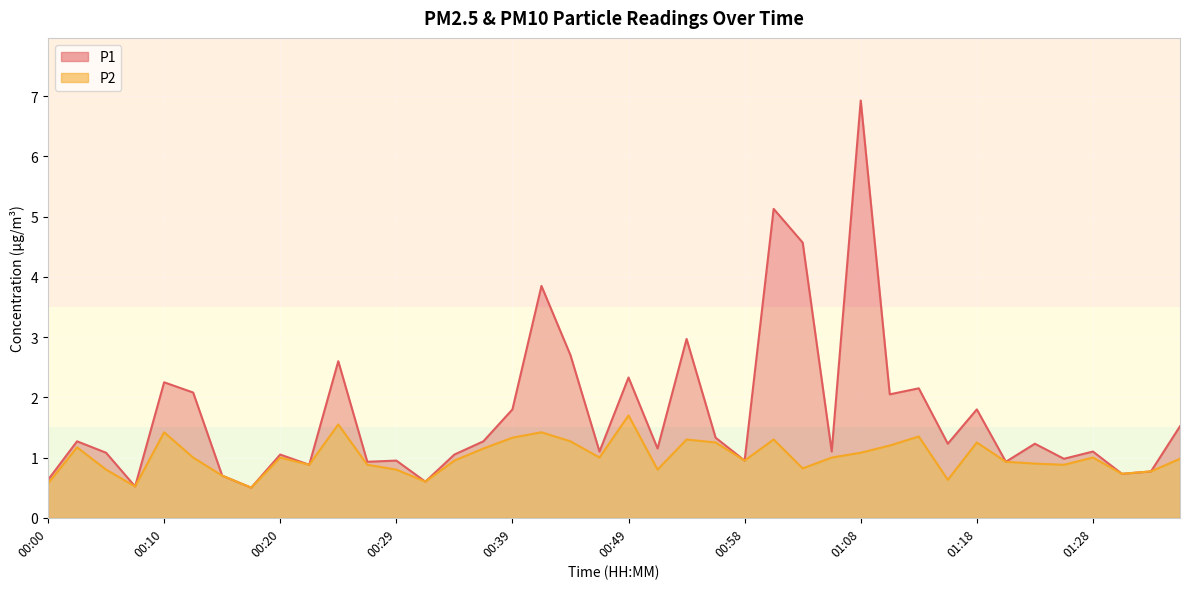

What is the label of the 25th point from the left?

00:58